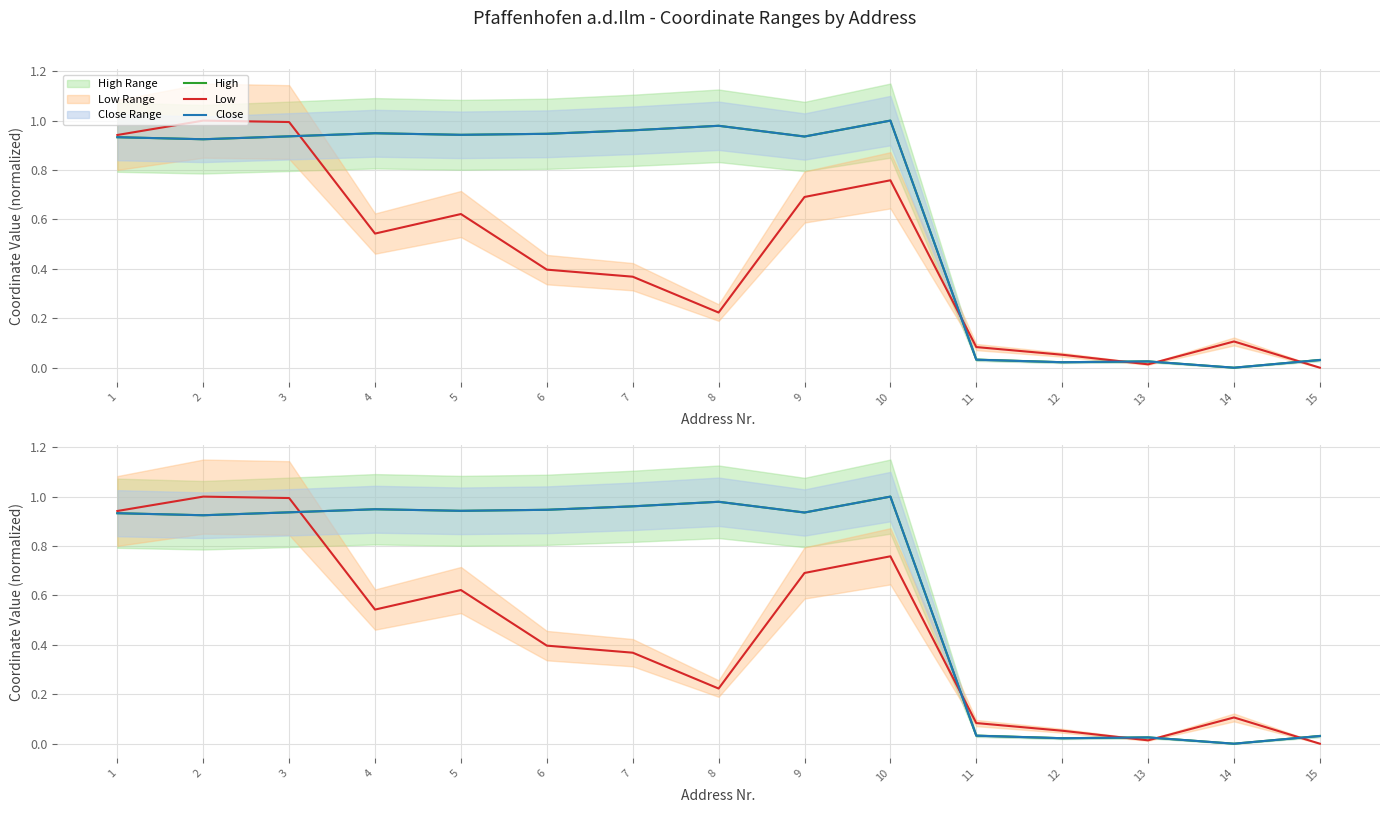

The Low series shows 0.4 at 7. True or false?

True